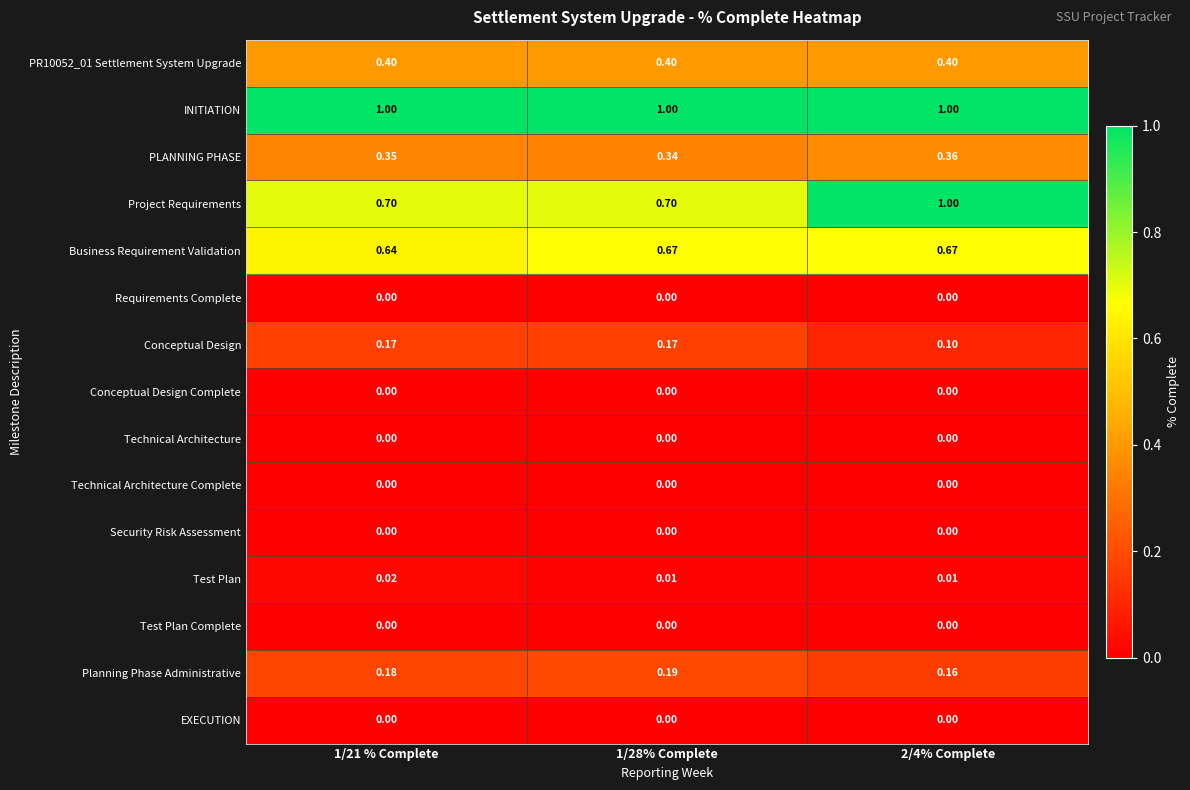

Which series changed the most between 1/21 % Complete and 2/4% Complete?

Project Requirements